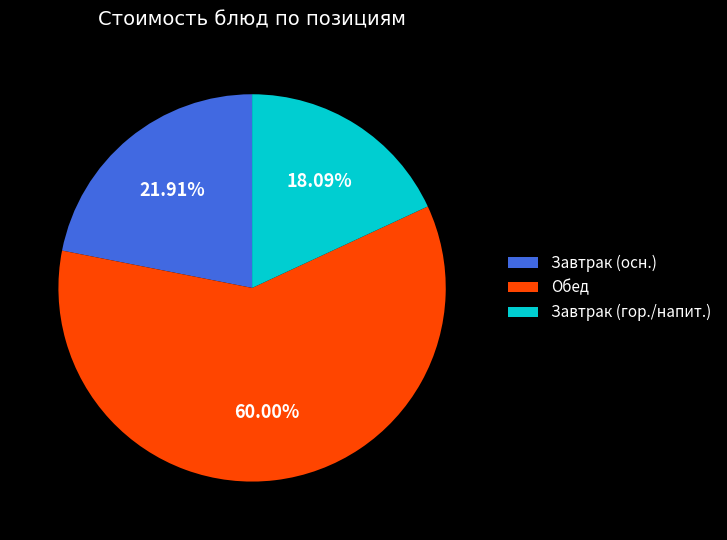

Which category has the smallest portion of the pie?

Завтрак (гор./напит.)